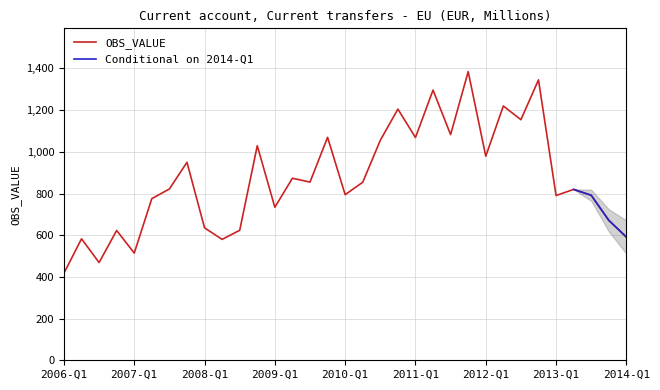

How many data points are less than 821?

16